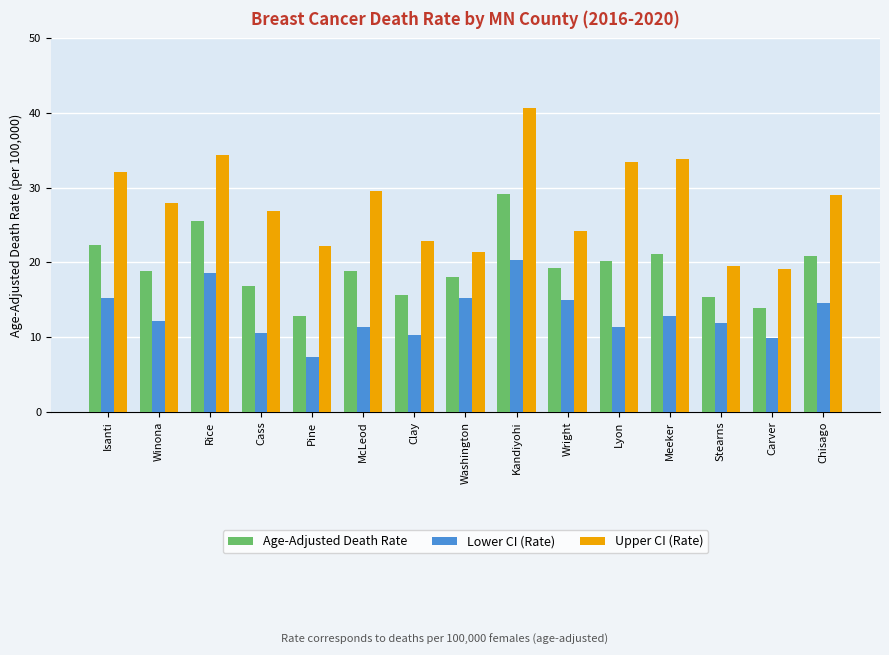

Which category has the highest value in the Age-Adjusted Death Rate series?

Kandiyohi